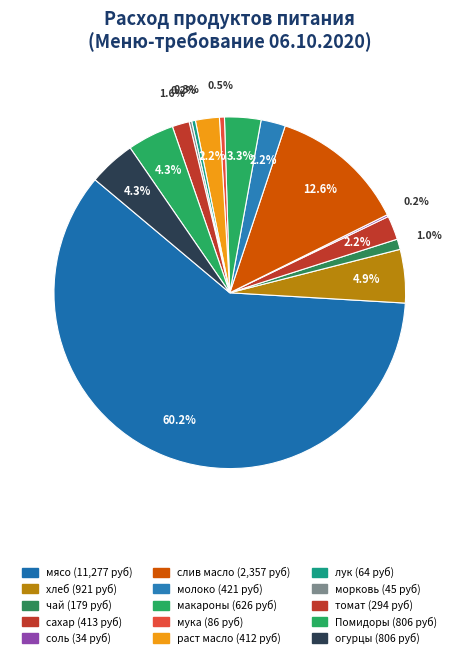

True or false: макароны accounts for 1% of the total.

False